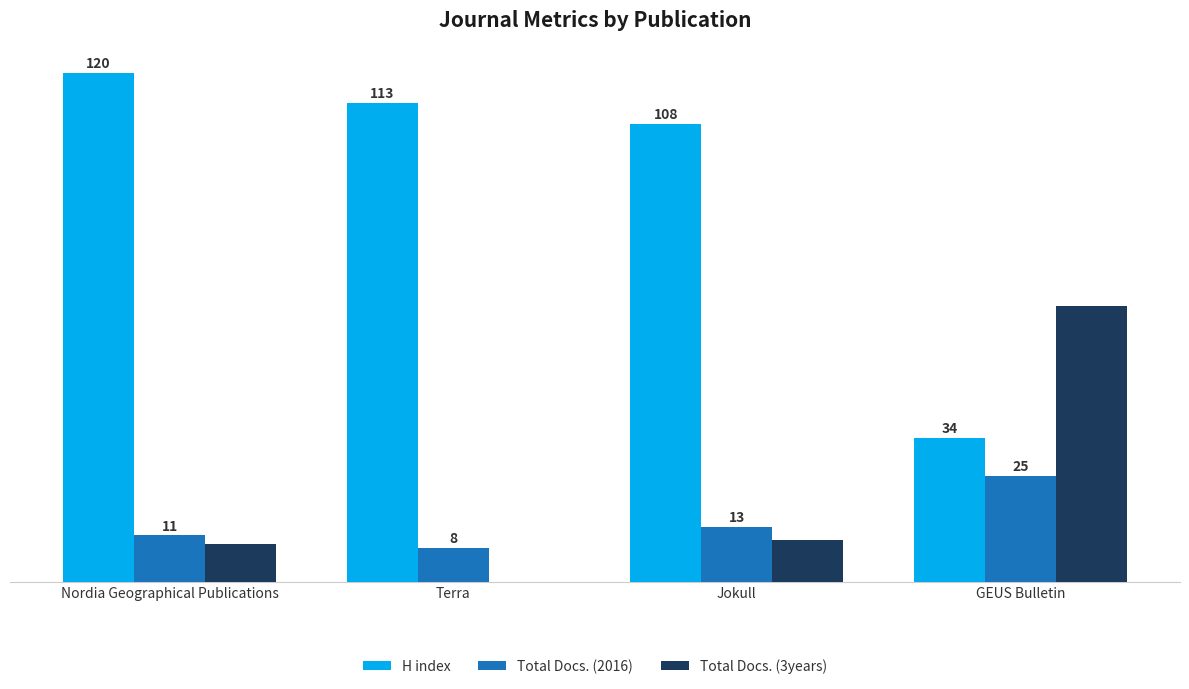

True or false: Total Docs. (3years) has a value of 65 at GEUS Bulletin.

True